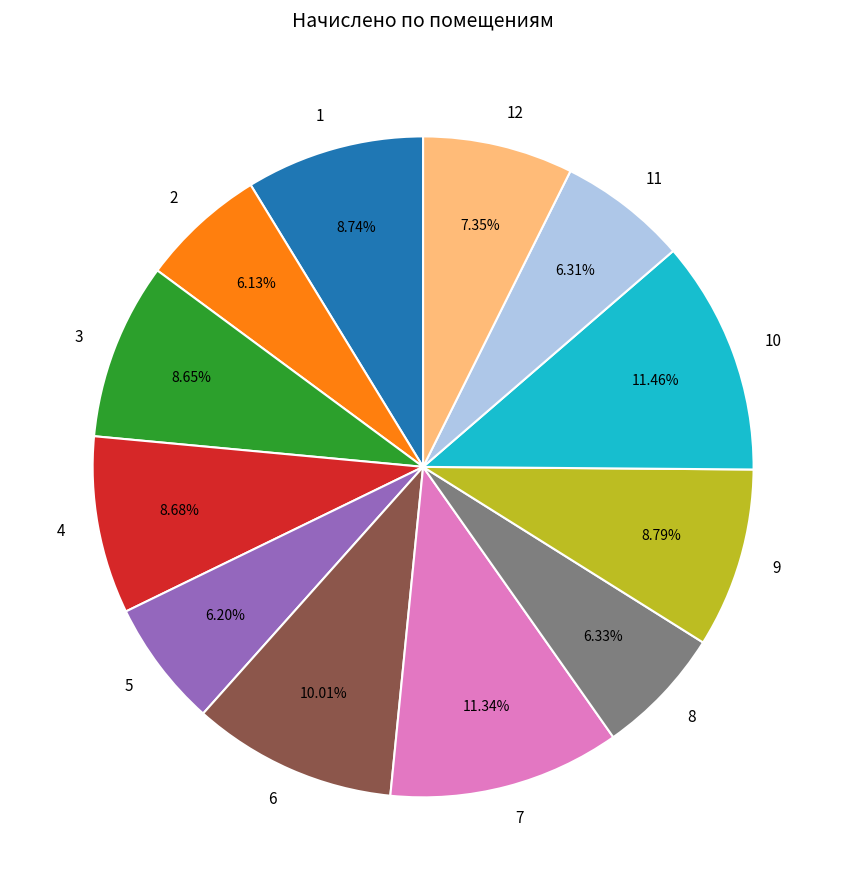

Is there a majority slice in this chart?

No